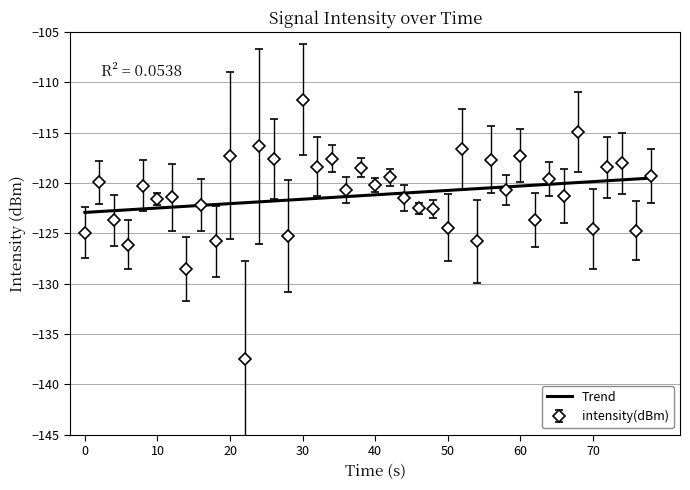

List the series in order of their peak value, highest first.

intensity(dBm), Trend